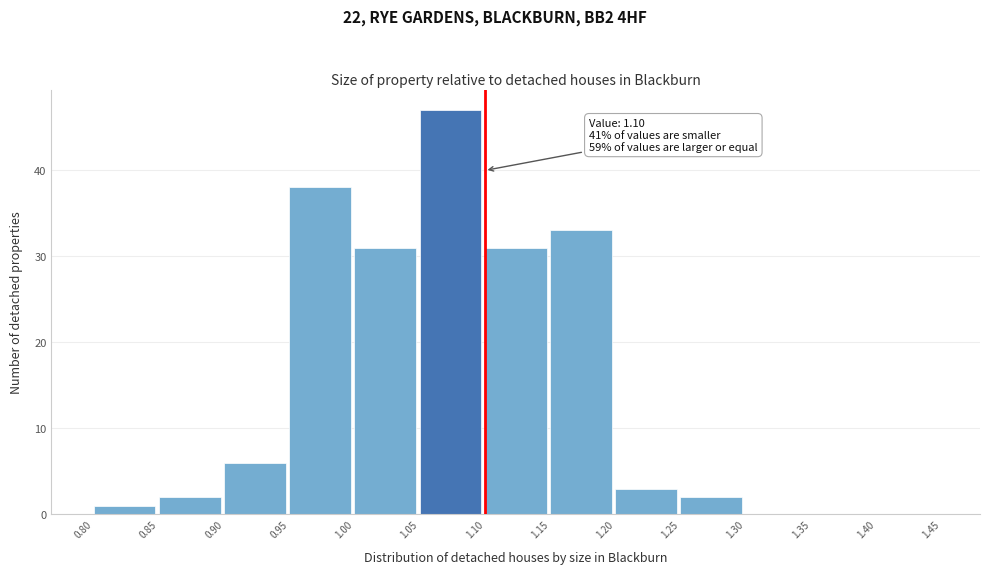

Which range on the x-axis has the tallest bar?

1.05 to 1.10